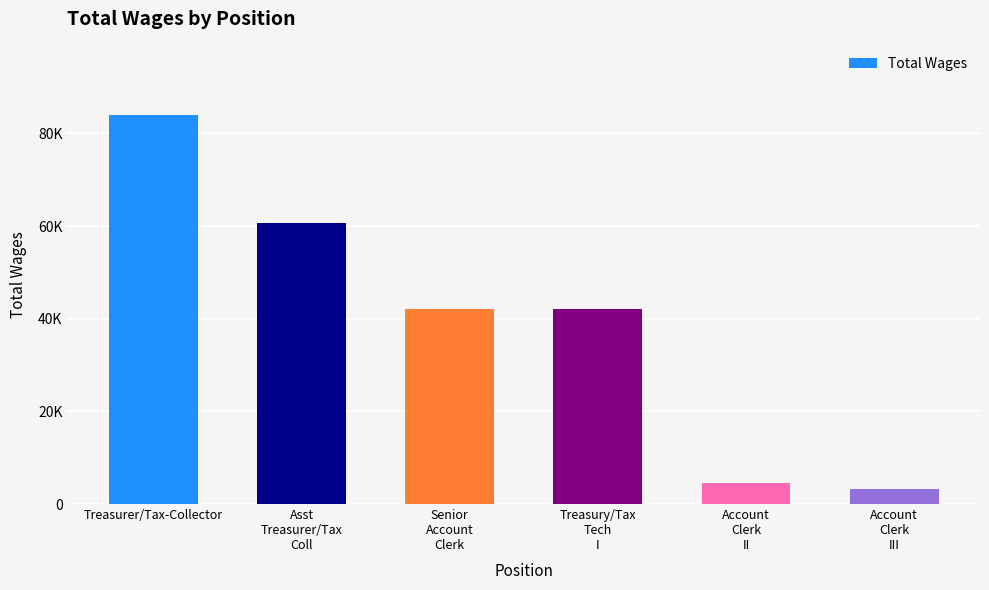

Reading left to right, transcribe all the data shown in this chart.

Treasurer/Tax-Collector=84066	Asst
Treasurer/Tax
Coll=60741	Senior
Account
Clerk=42136	Treasury/Tax
Tech
I=42136	Account
Clerk
II=4462	Account
Clerk
III=3340